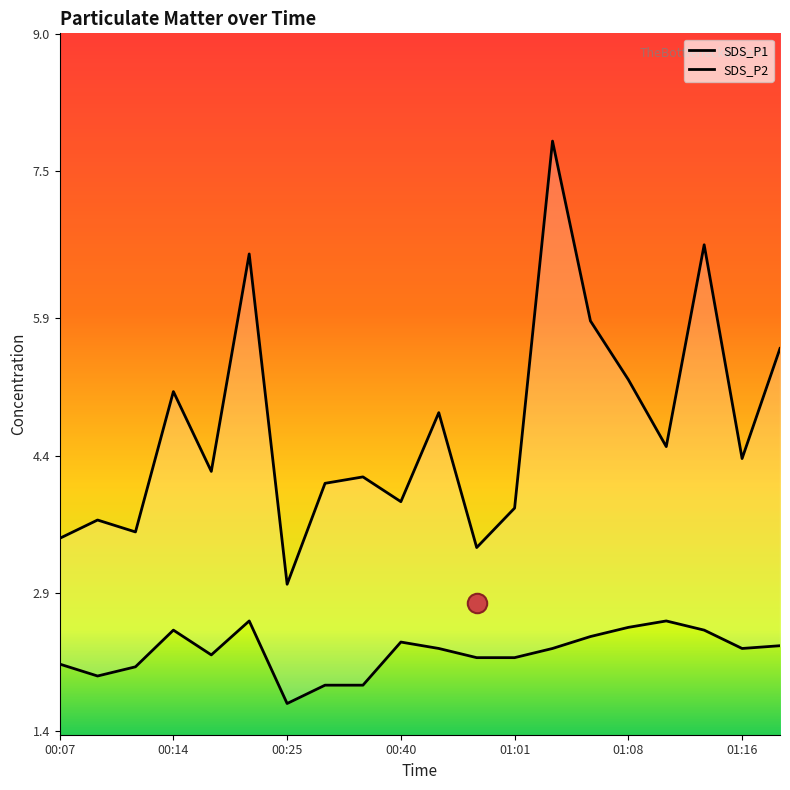

True or false: SDS_P2 has a value of 2.6 at 01:11.

True